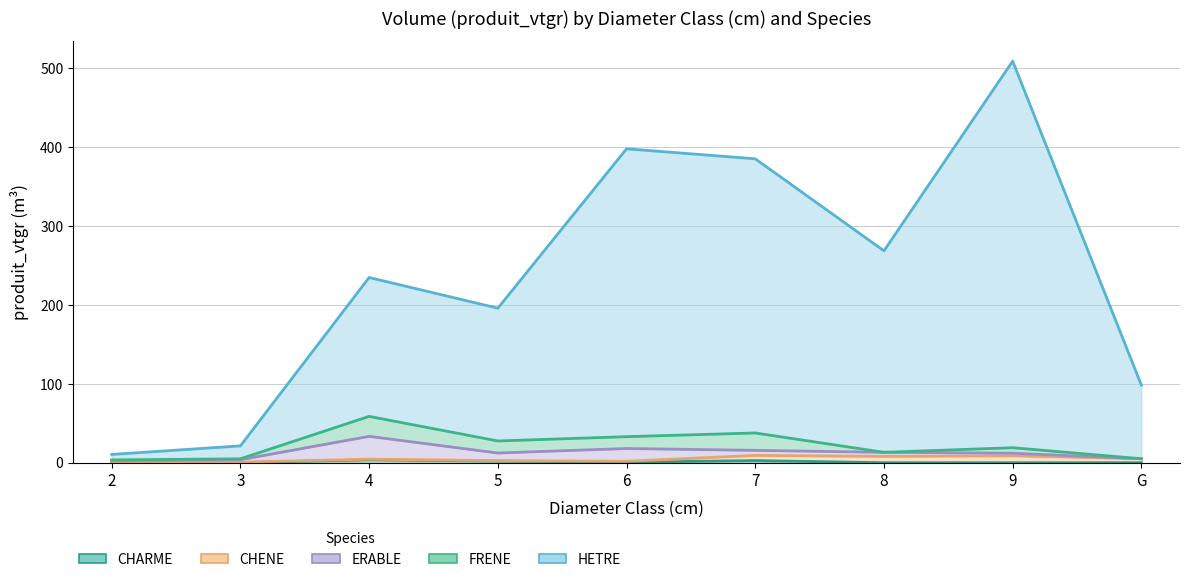

Reading right to left, what are all the values shown in this chart?

CHARME: 0.0	0.0	0.0	2.7	0.7	2.0	3.7	0.0	0.1
CHENE: 5.0	8.8	8.0	6.5	1.1	0.6	0.8	0.7	0.4
ERABLE: 0.0	3.3	5.1	6.4	16.2	9.7	28.9	3.1	2.1
FRENE: 0.0	6.9	0.0	22.0	15.0	15.3	25.3	1.2	1.0
HETRE: 93.2	489.8	255.3	347.3	364.7	168.2	176.0	16.4	6.9